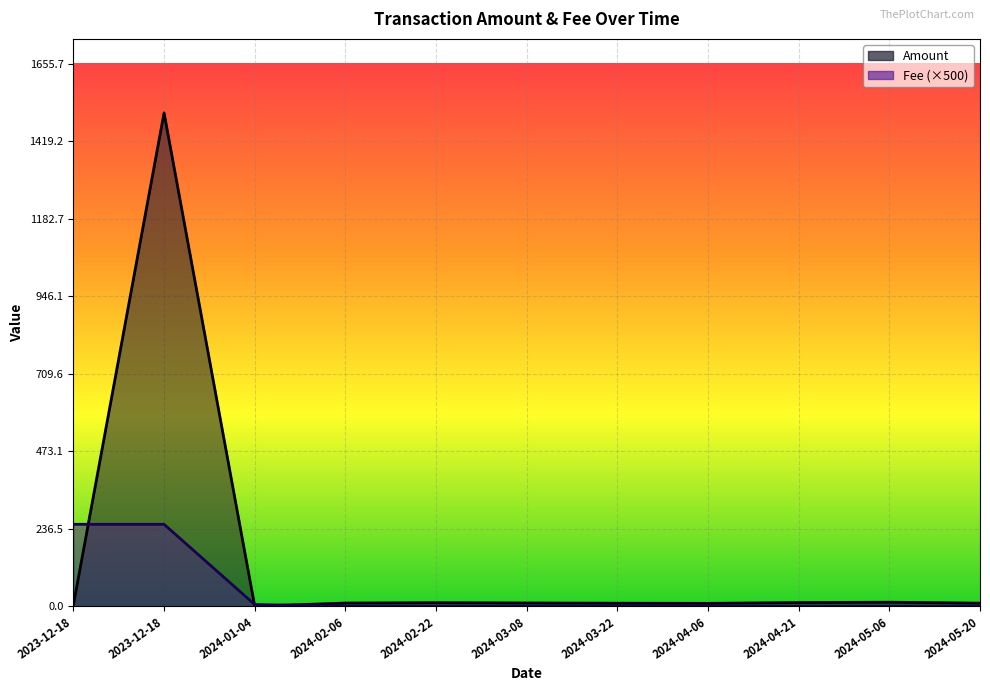

True or false: Fee has a value of 5.0 at 2024-01-04.

True